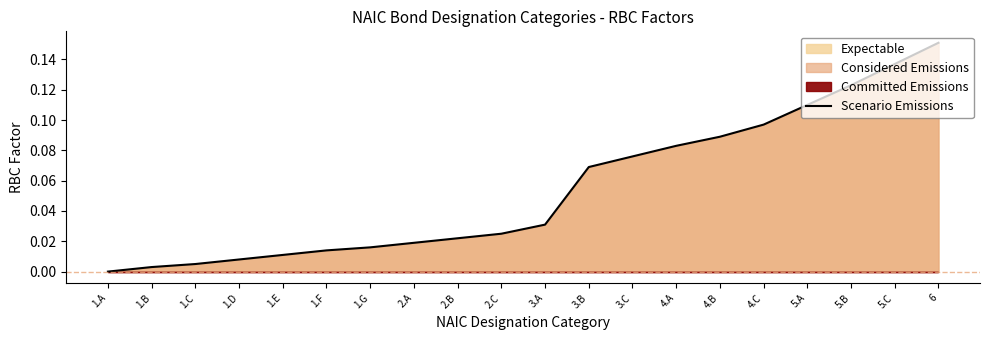

At which category does the chart reach its peak across all series?

6